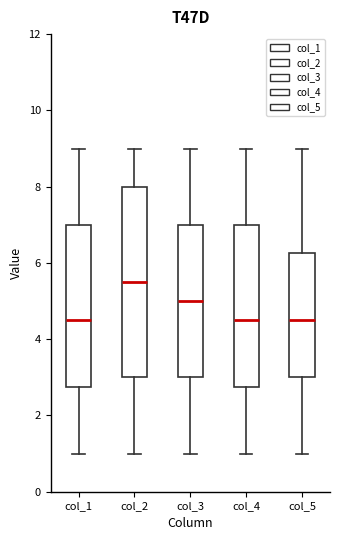

Where does the median line of the box for col_4 sit on the y-axis? The values are not printed on the chart, so give them approximately, as read against the axis.

4.6